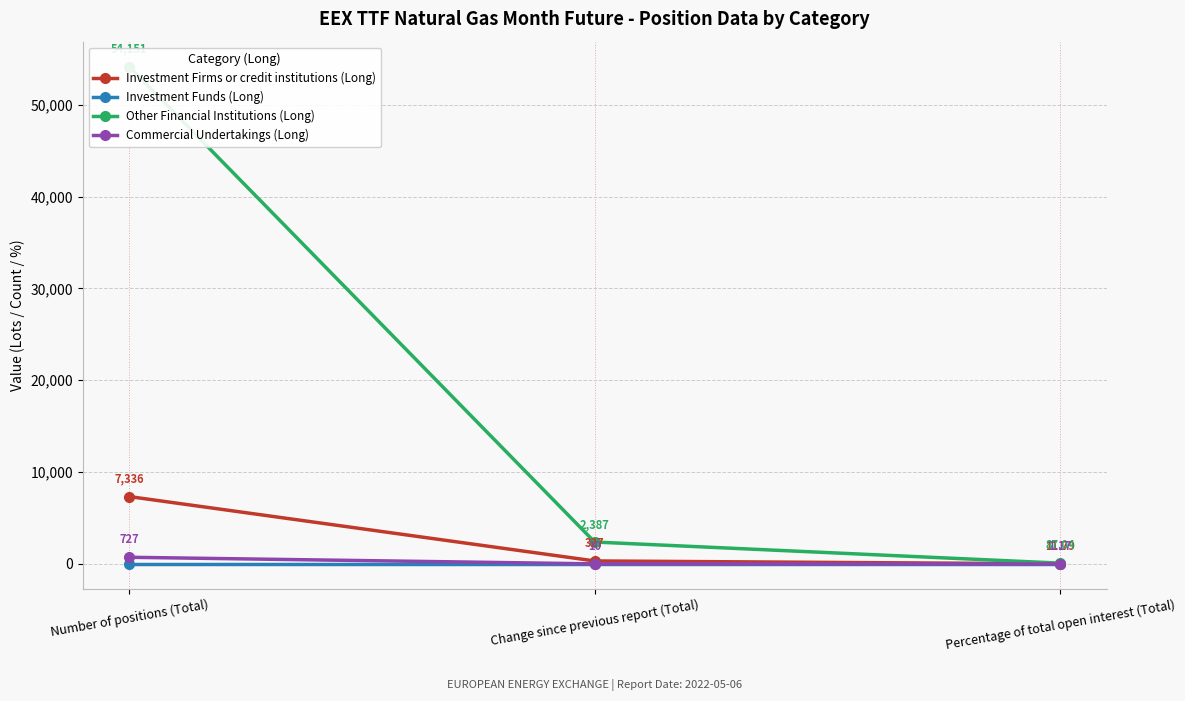

The Investment Funds (Long) series shows 0.0 at Change since previous report (Total). True or false?

True